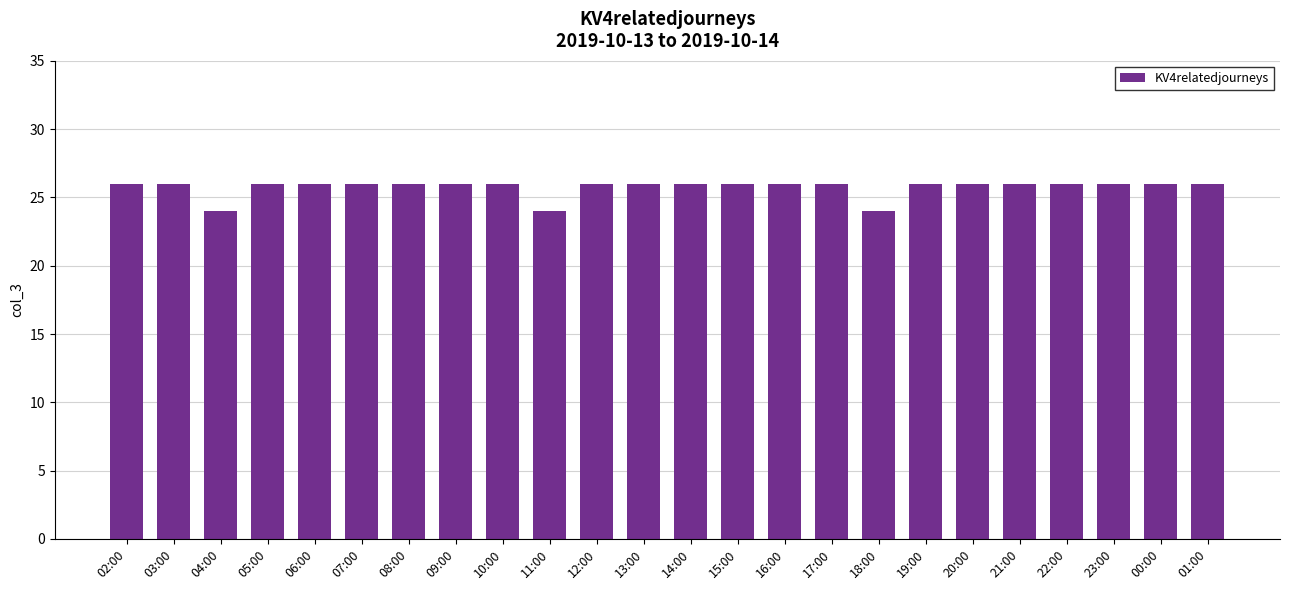

What is the maximum value shown in the chart?

26